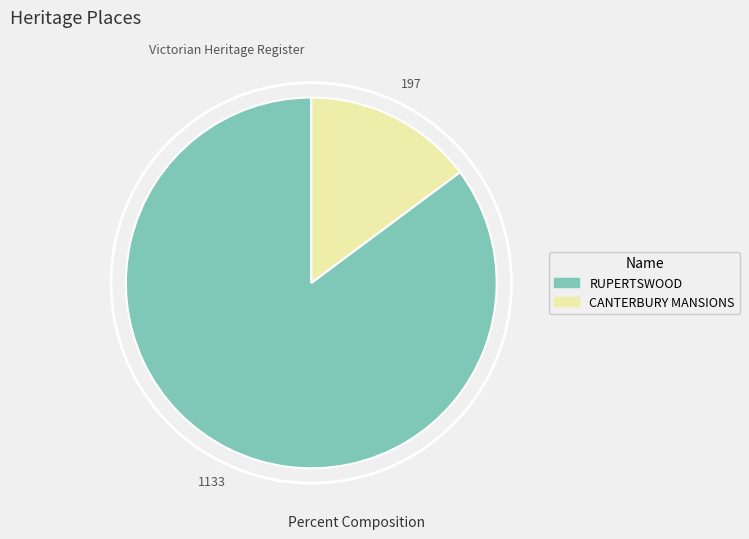

Combined, do RUPERTSWOOD and CANTERBURY MANSIONS account for over 50%?

Yes